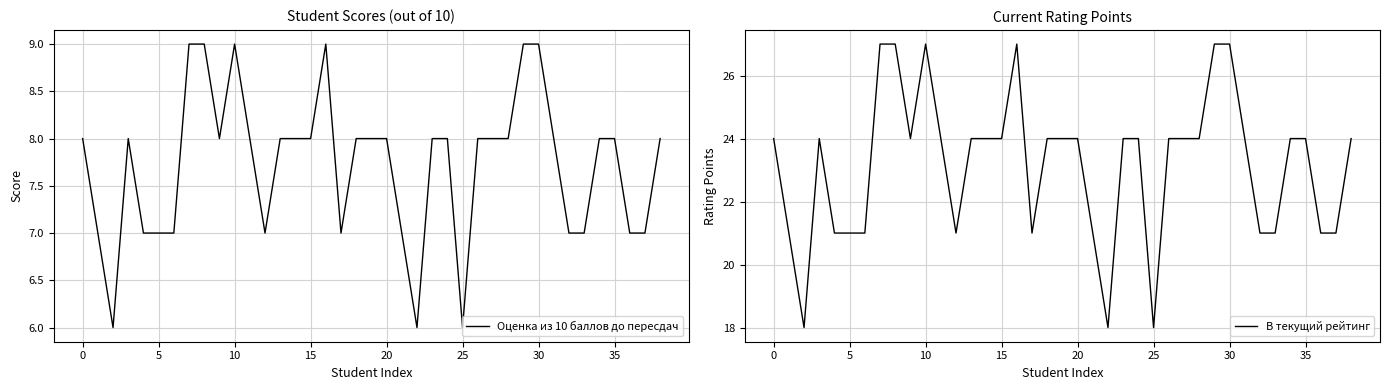

Is it true that Оценка из 10 баллов до пересдач equals 7 at 21?

True